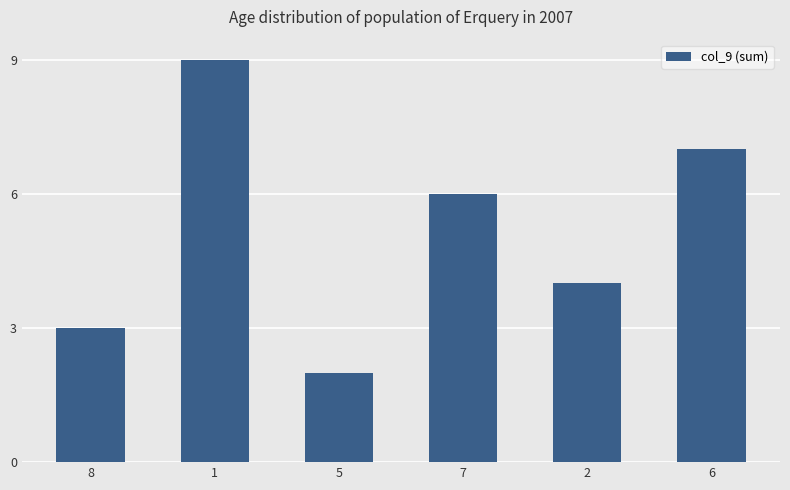

Reading left to right, transcribe all the data shown in this chart.

3	9	2	6	4	7